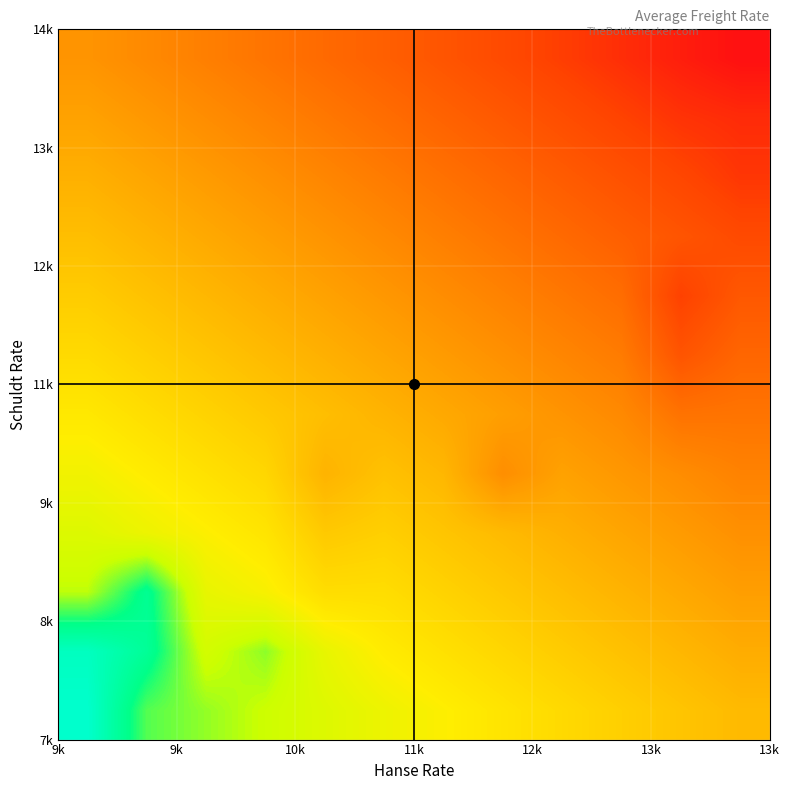

Count the number of categories in the chart.

12